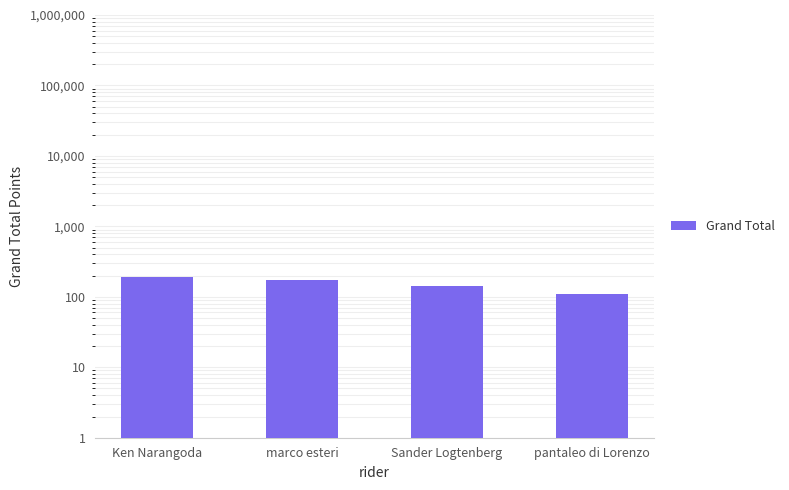

What is the change in value from Sander Logtenberg to pantaleo di Lorenzo?

-33